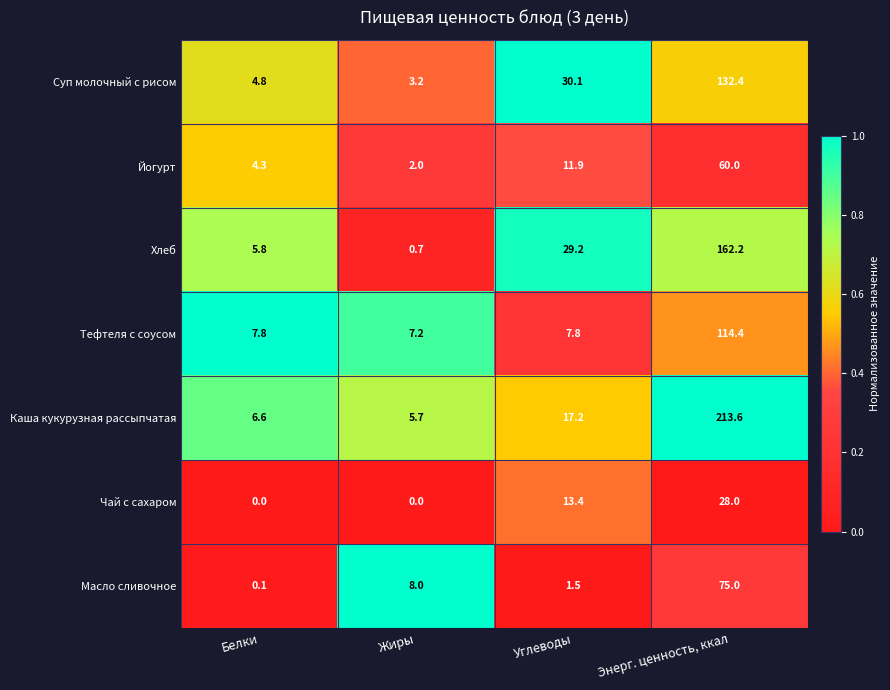

What is the sum of the Чай с сахаром values at Белки and Углеводы?

13.4